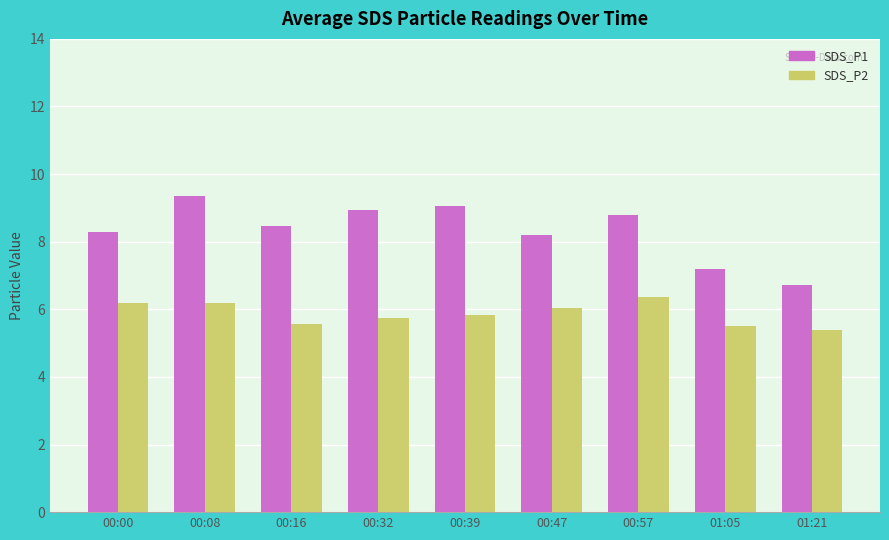

True or false: SDS_P2 has a value of 10.0 at 00:00.

False